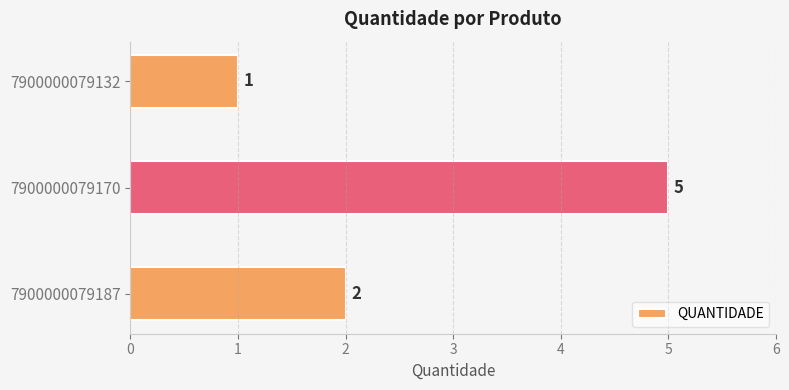

Rank the categories by value from lowest to highest.

7900000079132, 7900000079187, 7900000079170